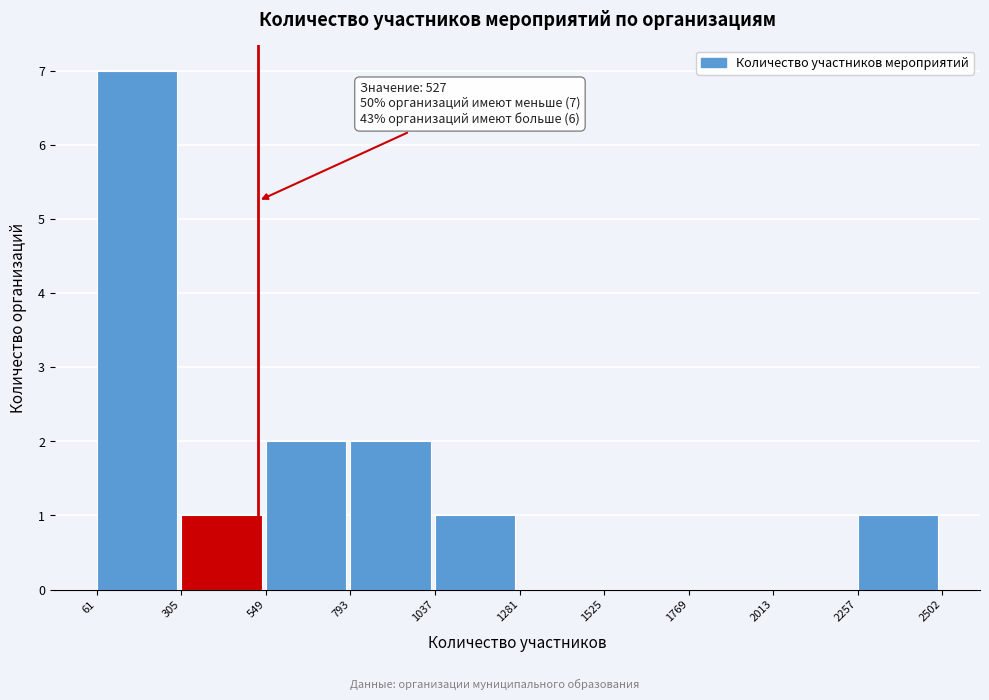

Which range on the x-axis has the tallest bar?

61 to 305